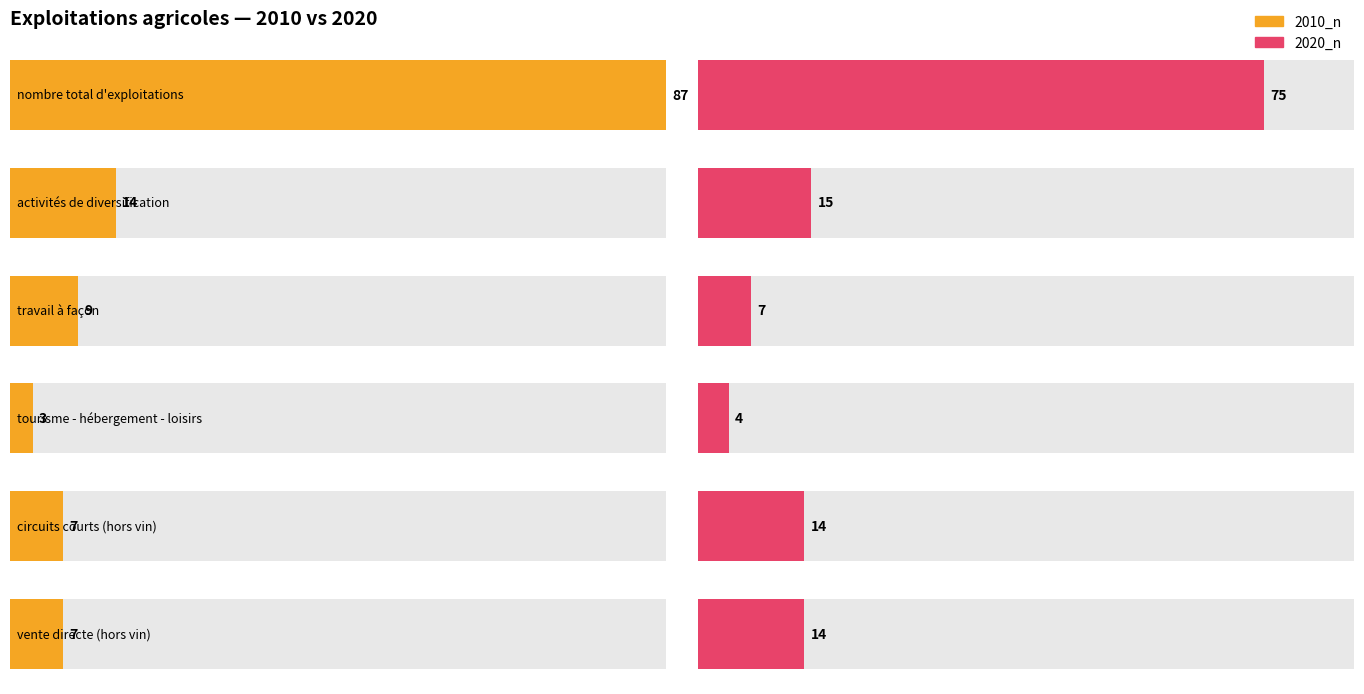

Which series has the widest spread of values?

2010_n